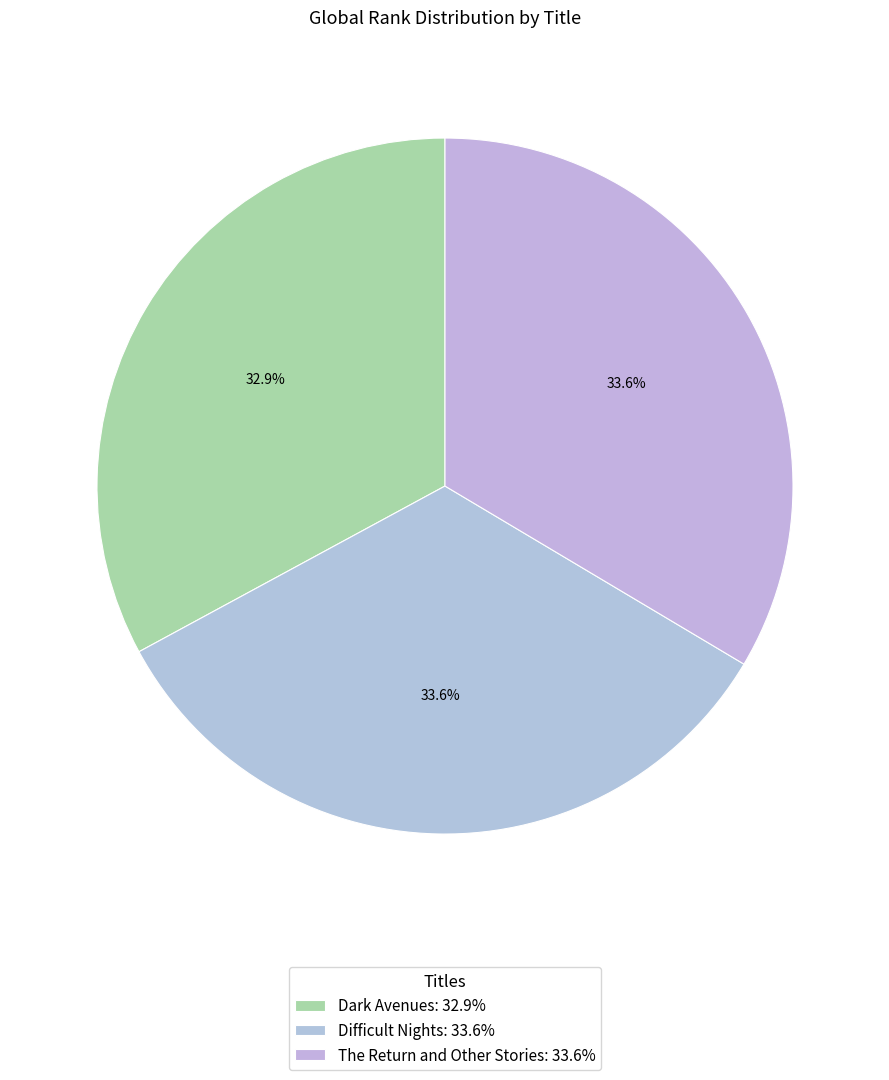

How many slices are in this pie chart?

3